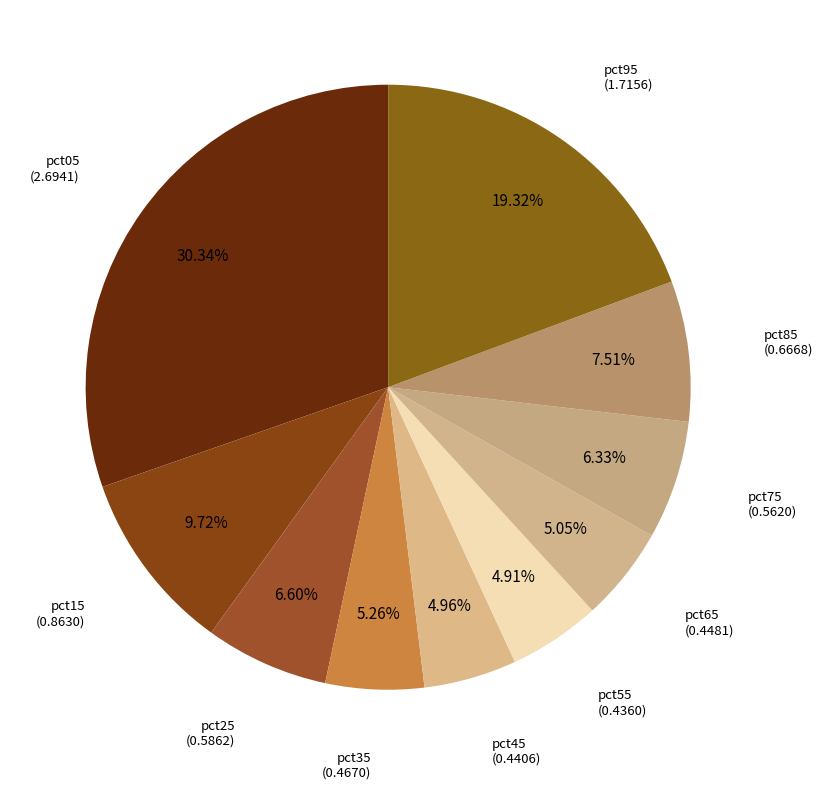

Which slice is the smallest?

pct55